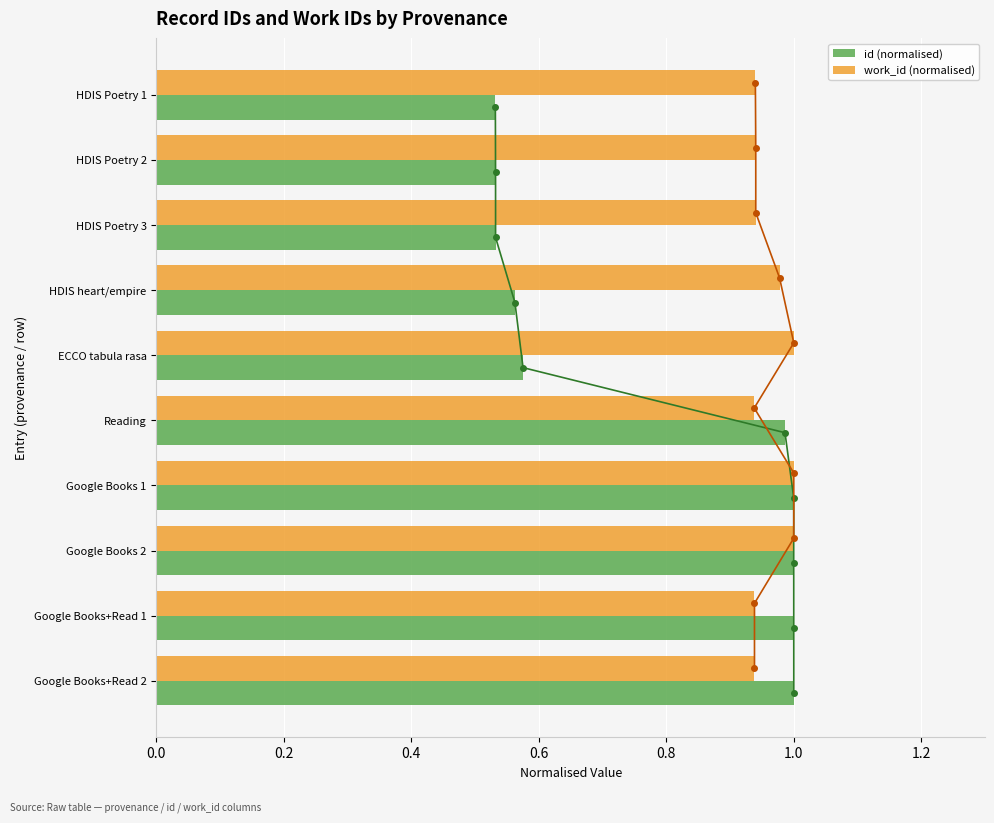

The work_id (normalised) series shows 0.4 at HDIS Poetry 1. True or false?

False